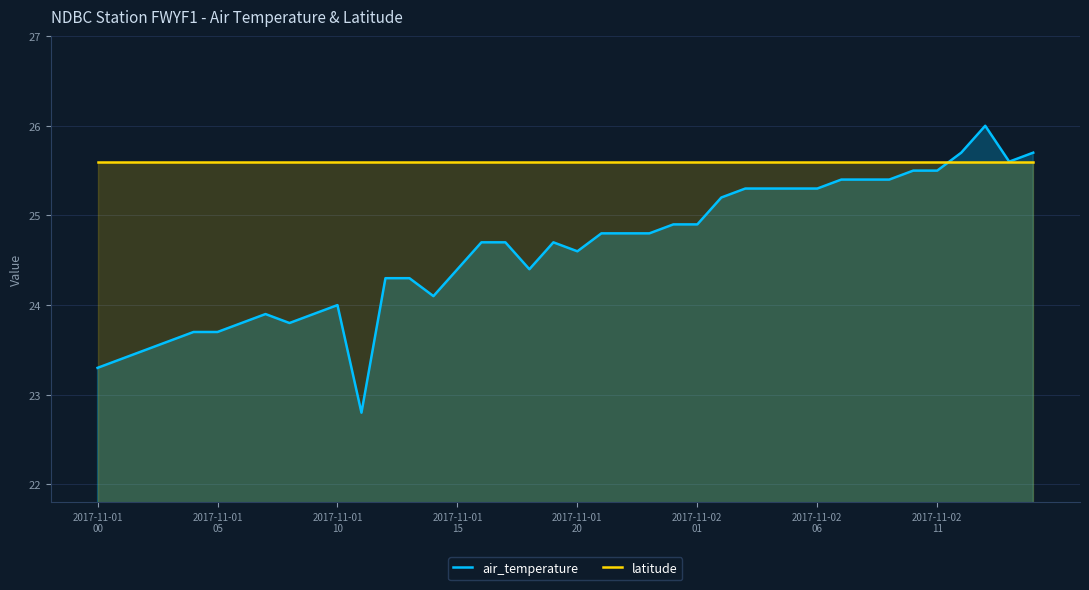

At which label does latitude reach its minimum?

2017-11-01
00